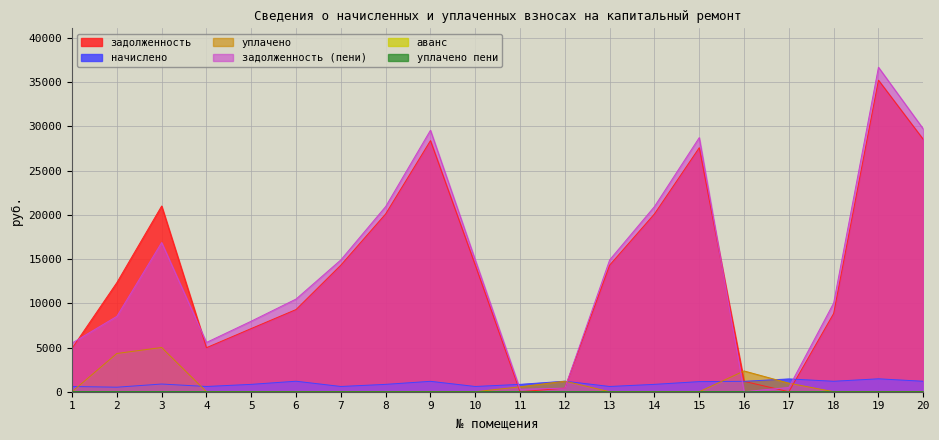

Reading left to right, extract all data points from this chart.

задолженность: 1=4909.6	2=12337.0	3=21000.4	4=4978.9	5=7144.8	6=9293.1	7=14314.8	8=20106.6	9=28394.0	10=14314.8	11=0.0	12=404.4	13=14314.8	14=20106.6	15=27593.5	16=1175.8	17=0.0	18=8850.0	19=35228.8	20=28535.3
начислено: 1=592.8	2=510.9	3=869.7	4=592.8	5=832.6	6=1187.5	7=592.8	8=832.6	9=1175.8	10=592.8	11=832.6	12=1191.5	13=592.8	14=832.6	15=1142.7	16=1175.8	17=1446.9	18=1181.7	19=1460.5	20=1181.7
уплачено: 1=0.0	2=4325.1	3=5000.0	4=0.0	5=0.0	6=0.0	7=0.0	8=0.0	9=0.0	10=0.0	11=555.1	12=1191.5	13=0.0	14=0.0	15=0.0	16=2348.2	17=964.6	18=0.0	19=0.0	20=0.0
задолженность (пени): 1=5502.4	2=8522.8	3=16870.1	4=5571.7	5=7977.4	6=10480.6	7=14907.6	8=20939.2	9=29569.9	10=14907.6	11=277.6	12=404.4	13=14907.6	14=20939.2	15=28736.2	16=3.4	17=482.3	18=10031.7	19=36689.4	20=29717.0
уплачено пени: 1=0.0	2=0.0	3=0.0	4=0.0	5=0.0	6=0.0	7=0.0	8=0.0	9=0.0	10=0.0	11=0.0	12=0.0	13=0.0	14=0.0	15=0.0	16=3.8	17=0.0	18=0.0	19=0.0	20=0.0